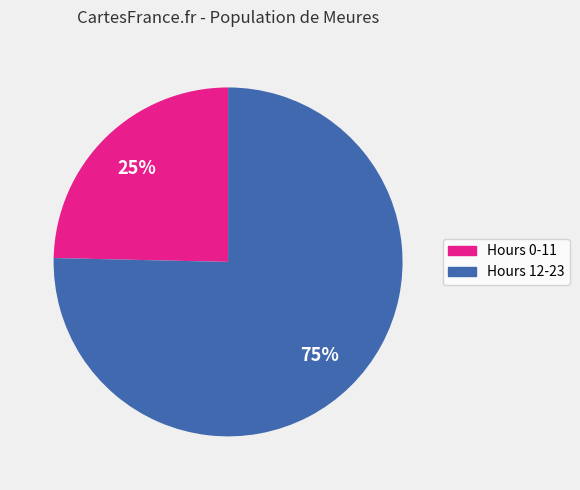

To the nearest percent, what is the average slice percentage?

50%